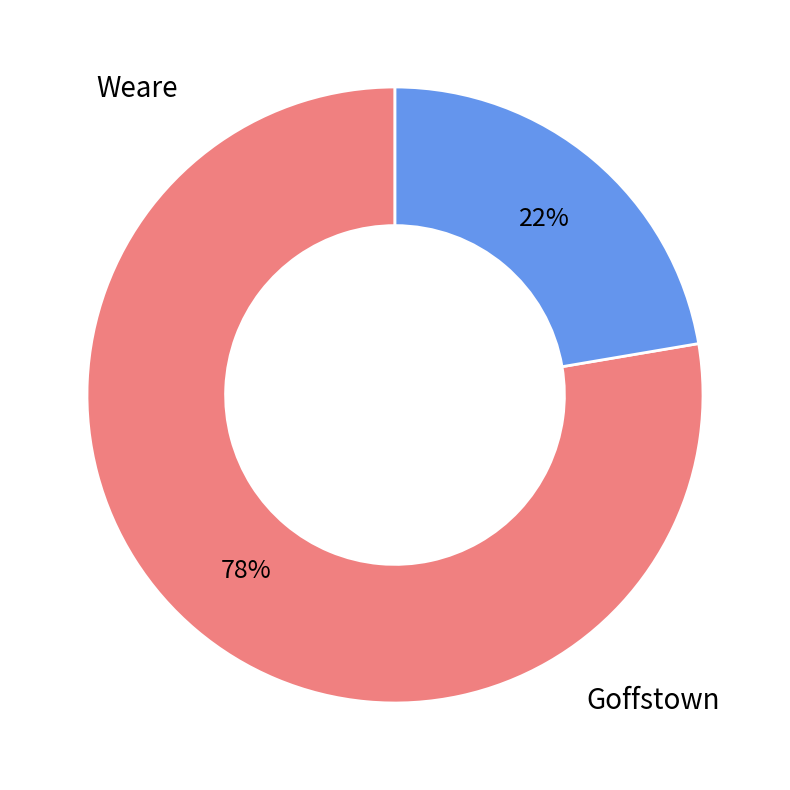

To the nearest percent, what is the average slice percentage?

50%